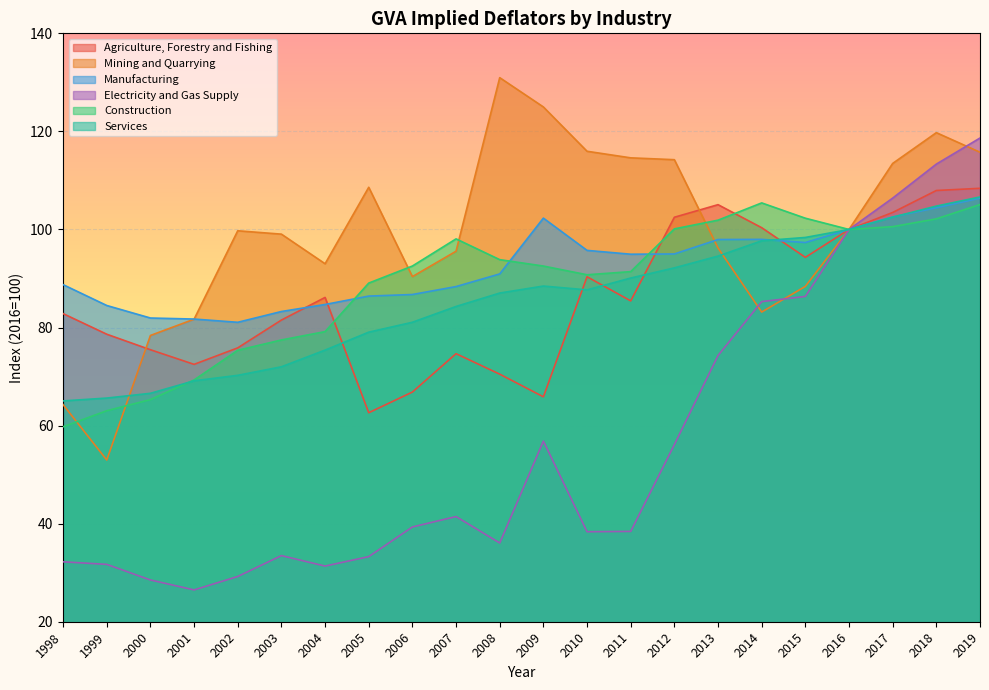

True or false: Agriculture, Forestry and Fishing has a value of 108.4 at 2019.

True